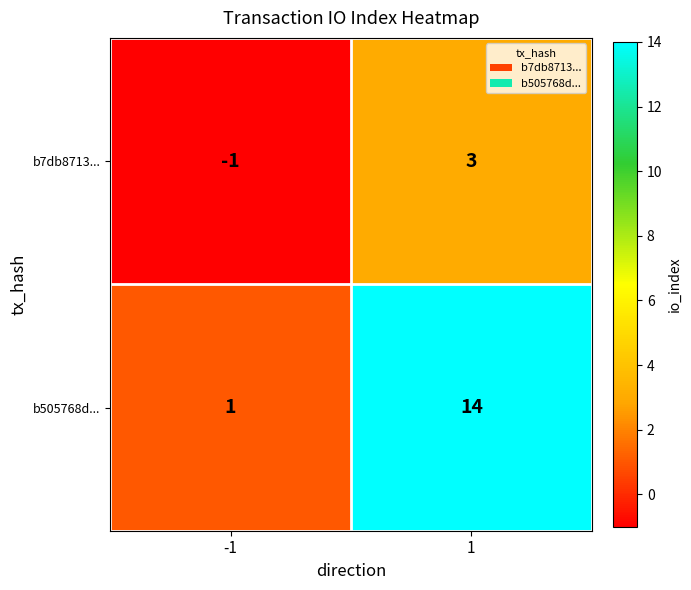

What is the highest value of the b7db8713... series?

3